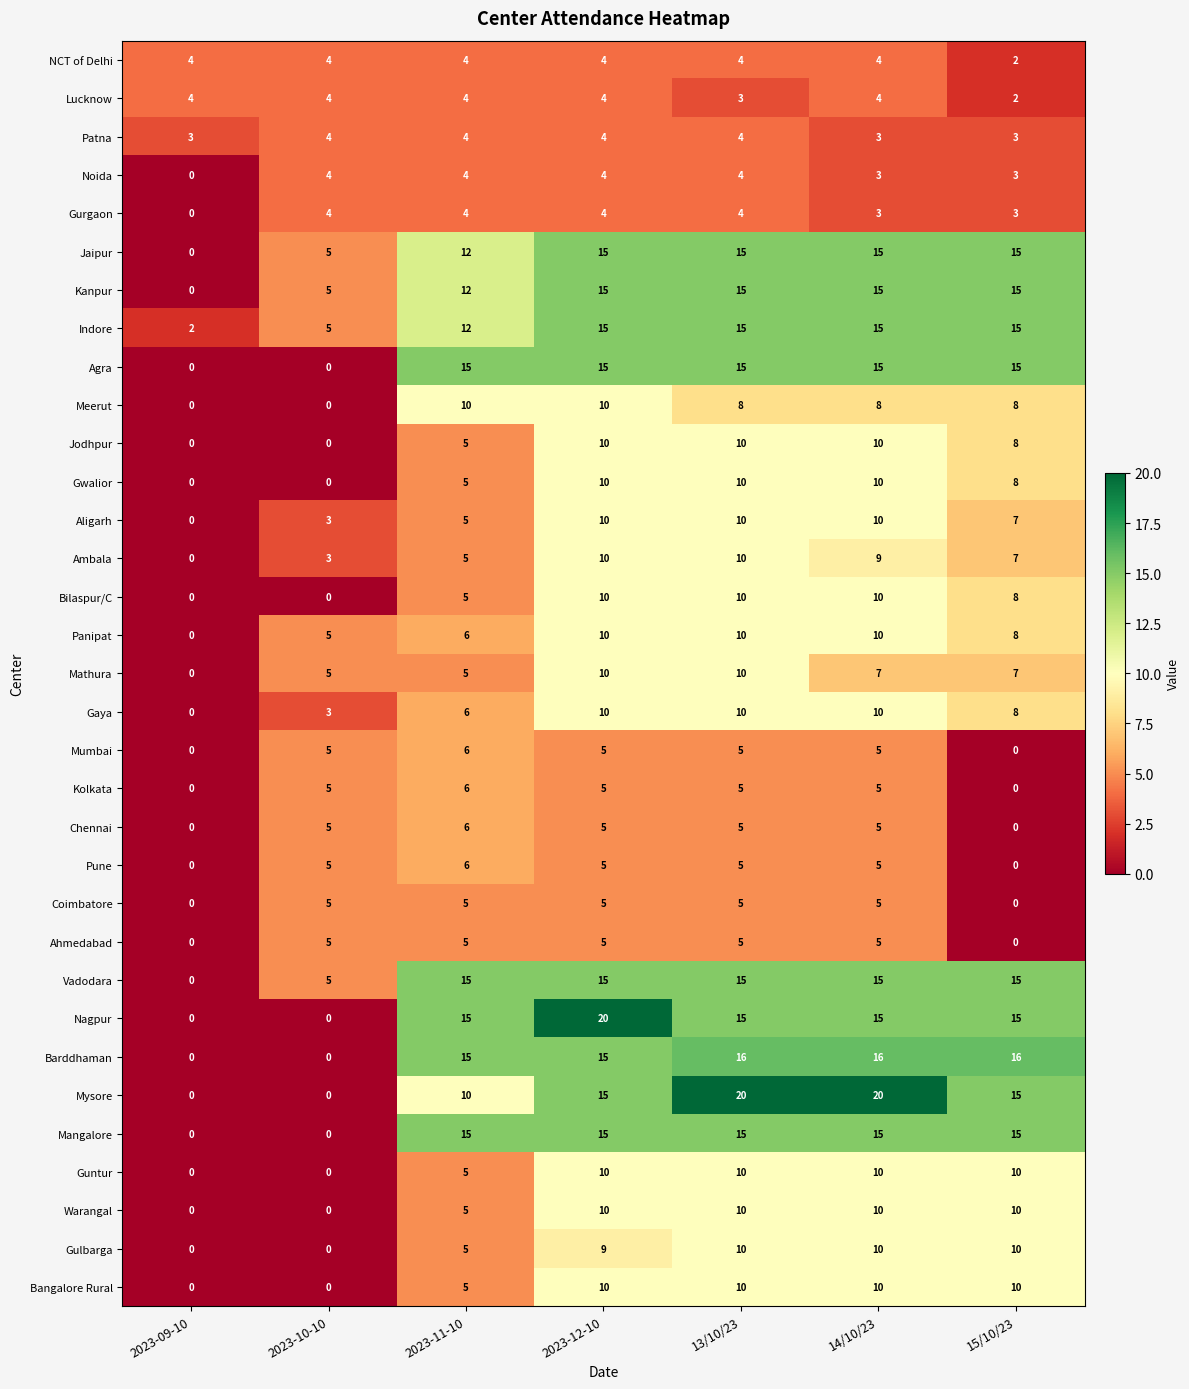

The Warangal series shows 5 at 2023-11-10. True or false?

True